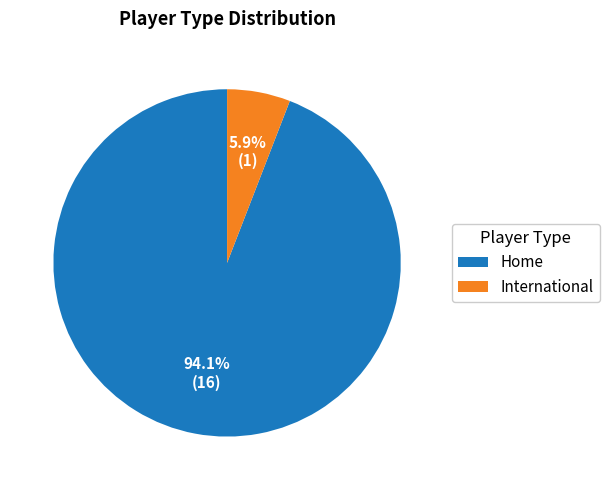

To the nearest percent, what portion does Home represent?

94%